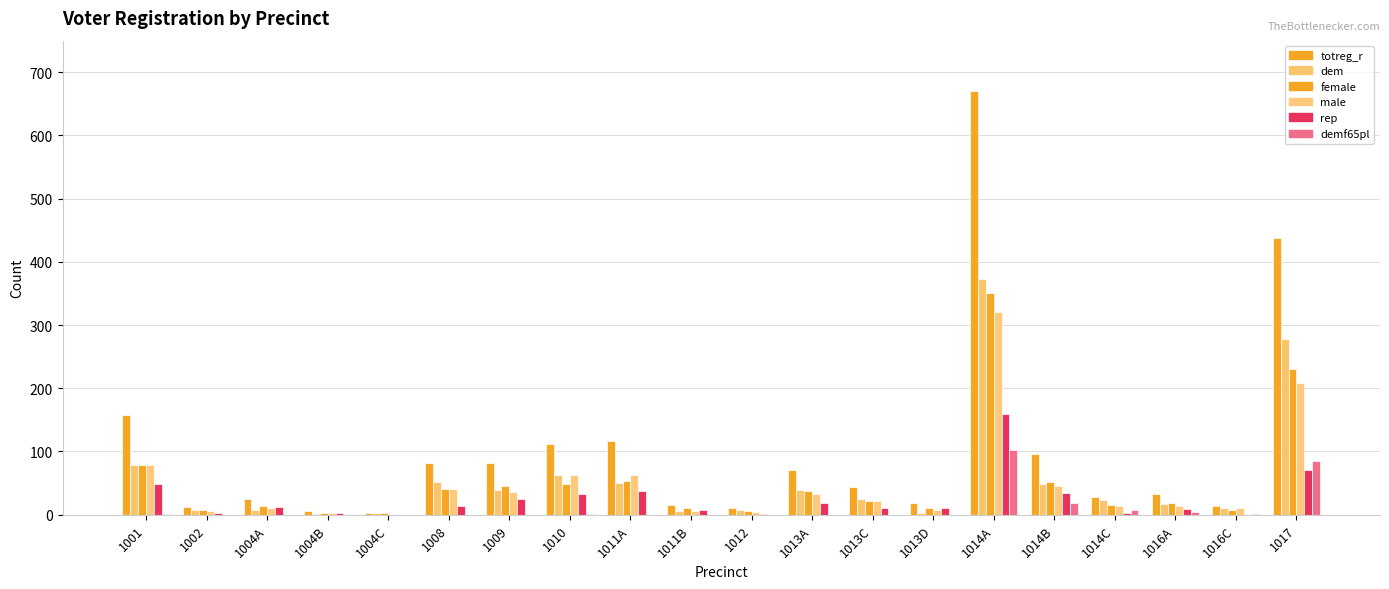

Count the number of categories in the chart.

20